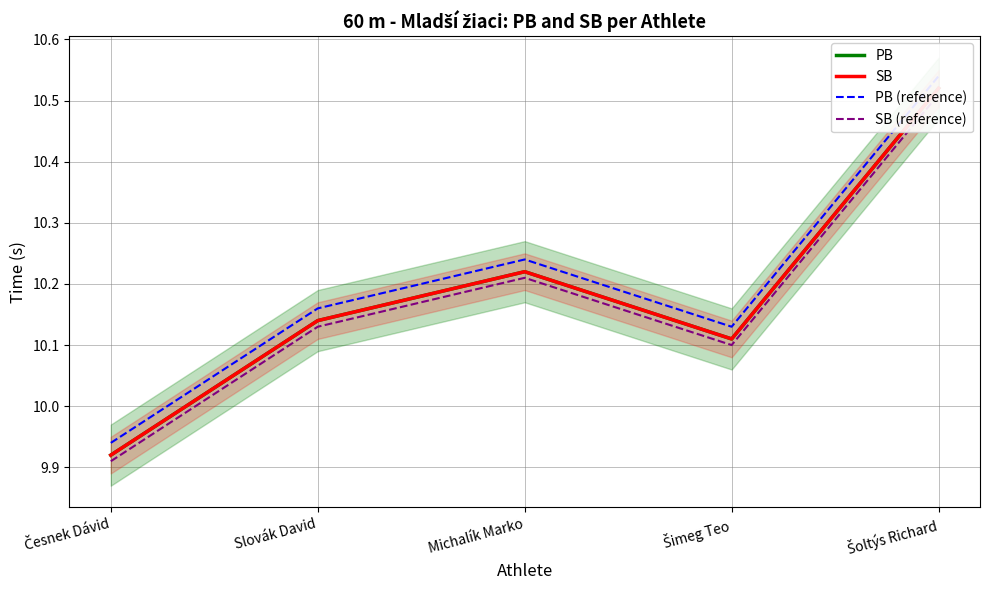

True or false: PB (reference) has more than 1 points higher than both neighbors.

False